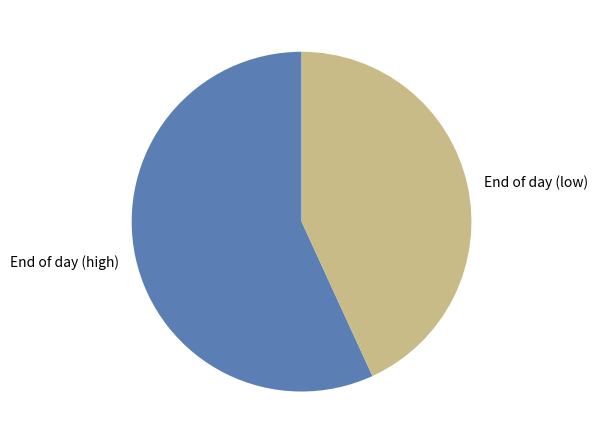

The End of day (high) slice represents 57% of the pie. True or false?

True